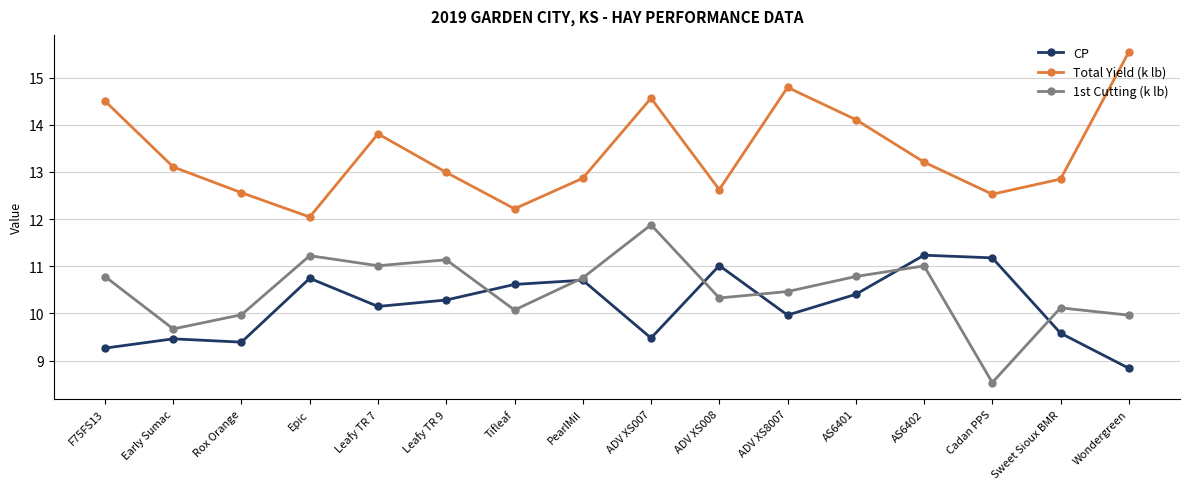

True or false: Total Yield (k lb) and CP intersect in this chart.

False